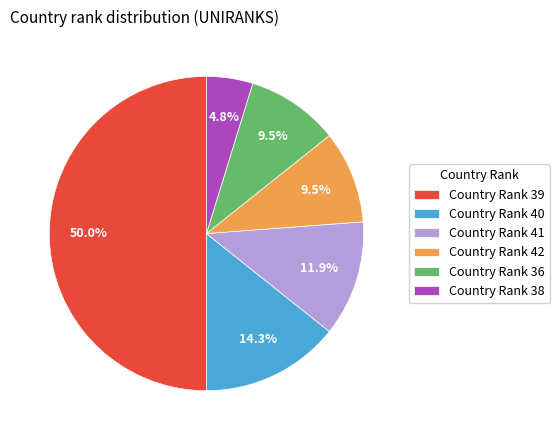

Which category has the smallest portion of the pie?

Country Rank 38